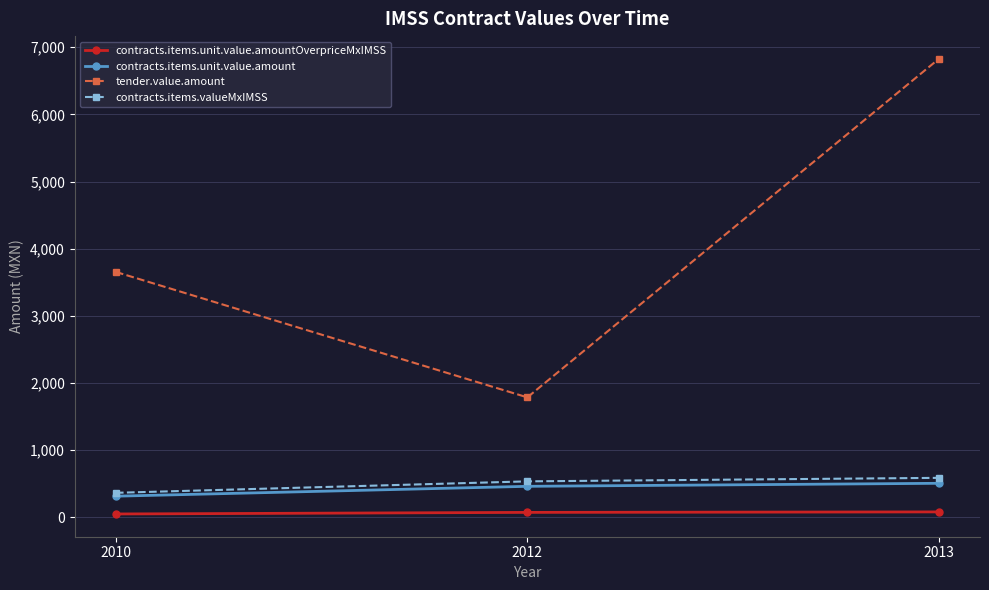

Is the value of contracts.items.unit.value.amountOverpriceMxIMSS at 2013 greater than the value of contracts.items.valueMxIMSS at 2010?

No